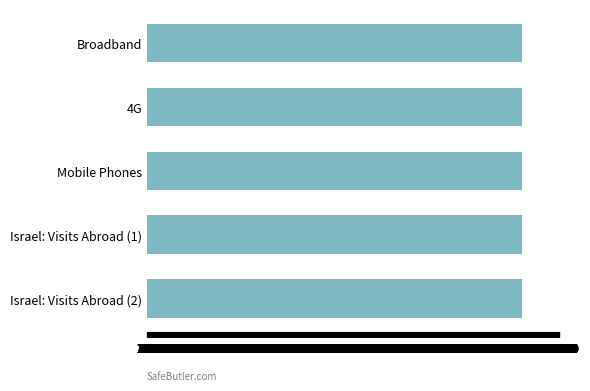

True or false: the data shows 72175 at Broadband.

False